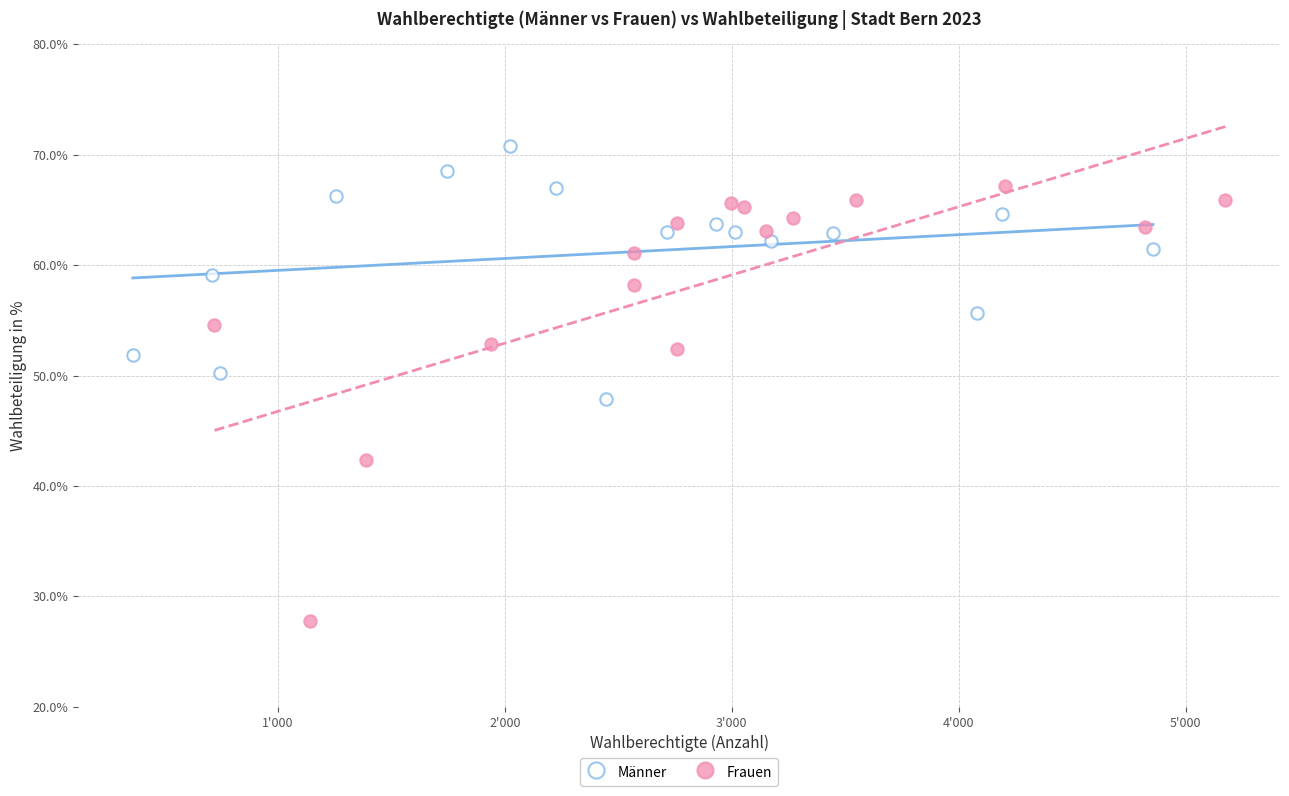

Which series has the largest Y range (max minus min)?

Frauen